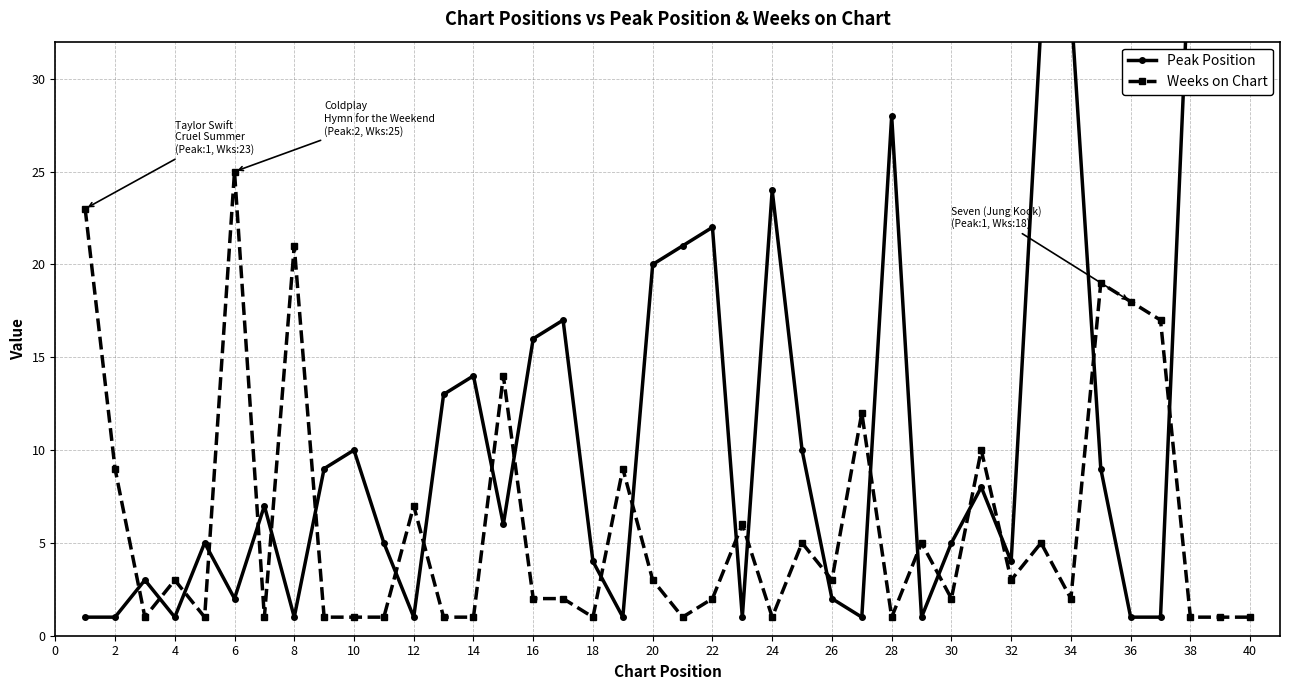

Is it true that Weeks on Chart equals 5 at 20?

False